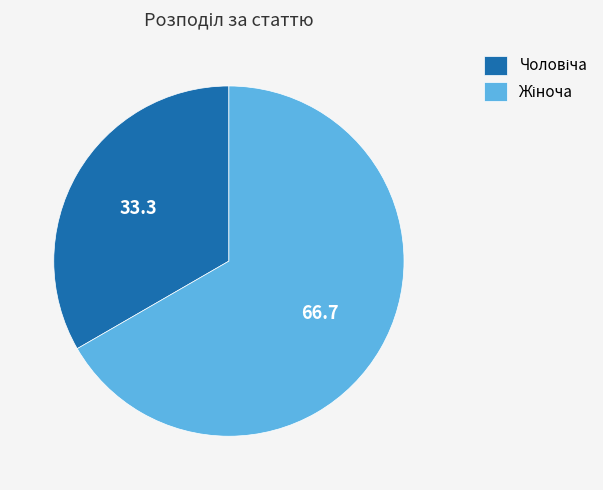

Is there any slice that represents more than half of the pie?

Yes